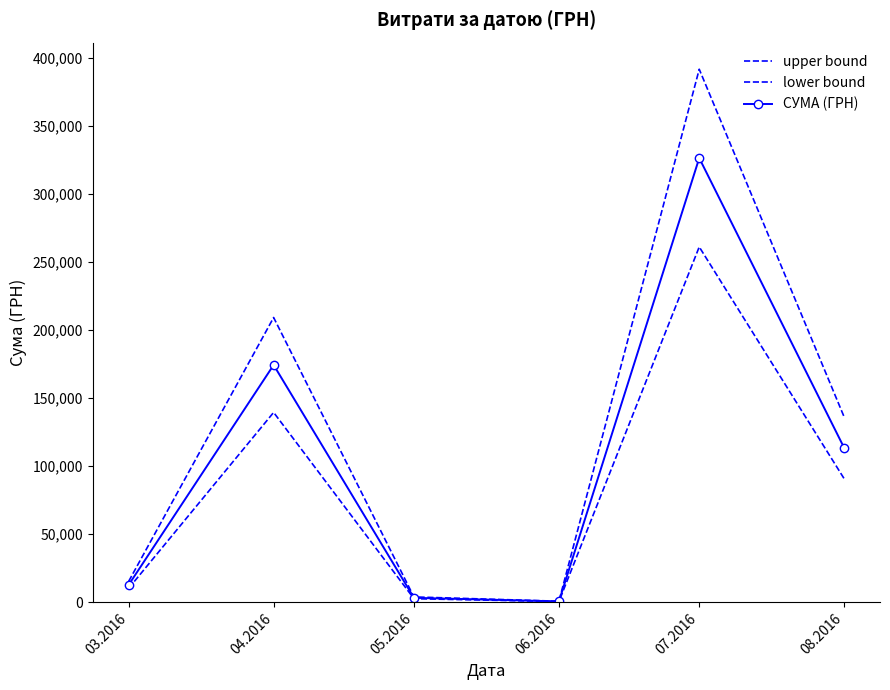

At 06.2016, list the series in order from smallest to largest.

lower bound, СУМА (ГРН), upper bound